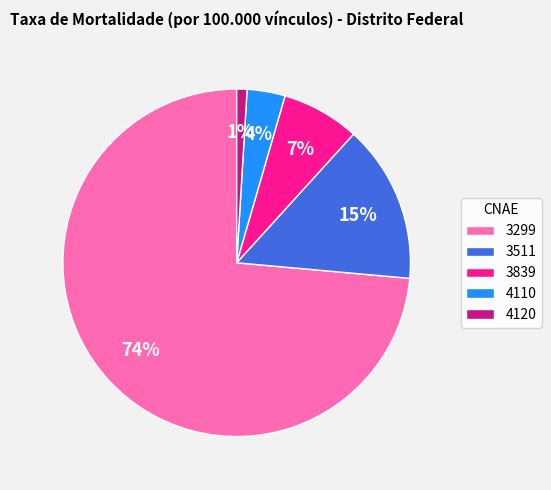

Is the sum of 4110 and 4120 greater than half?

No